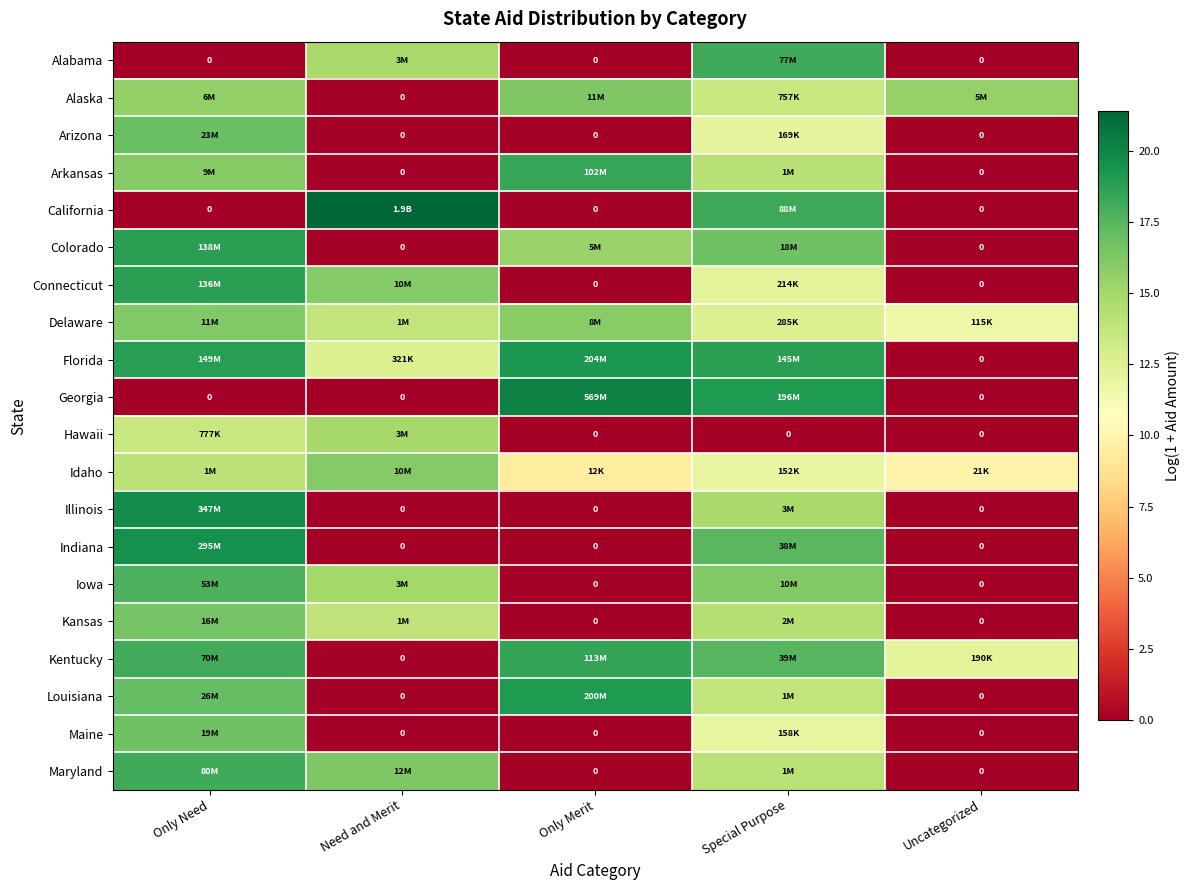

Is it true that Alabama equals -6.7 at Uncategorized?

False